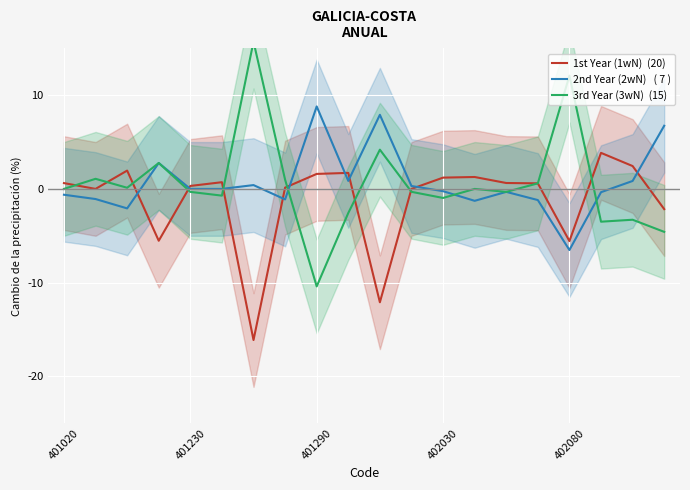

What is the approximate value of 1st Year (1wN)  (20) at 14?

0.6